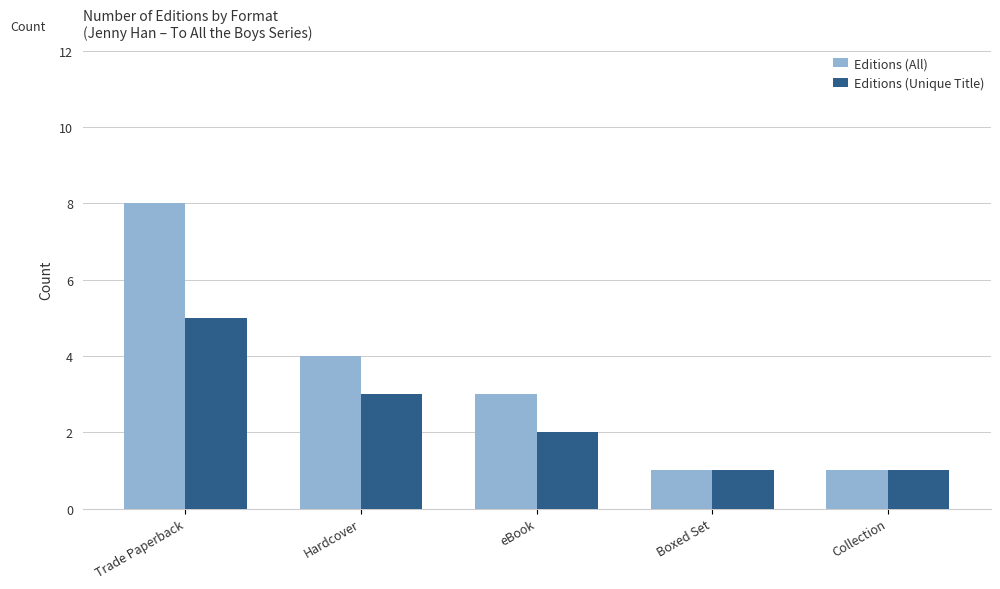

At which category is the sum across all series the highest?

Trade Paperback